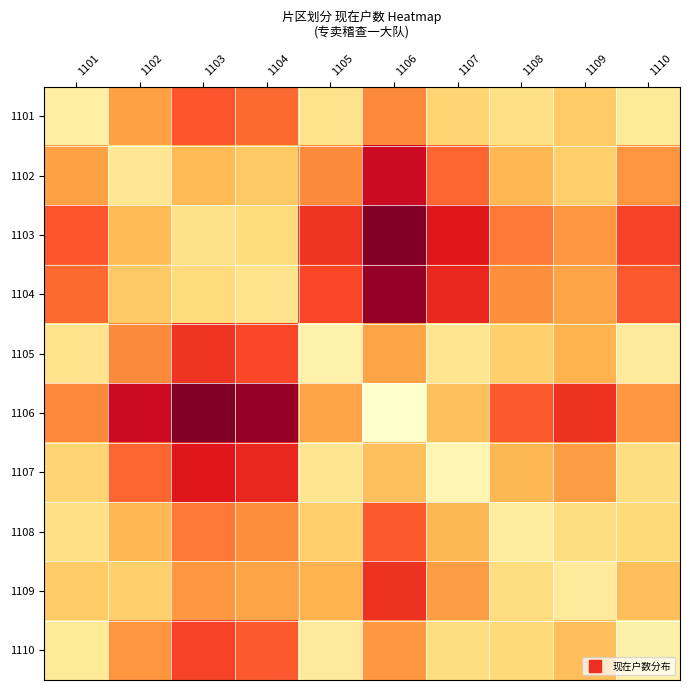

What is the difference between the highest and lowest values at 1110?

0.5